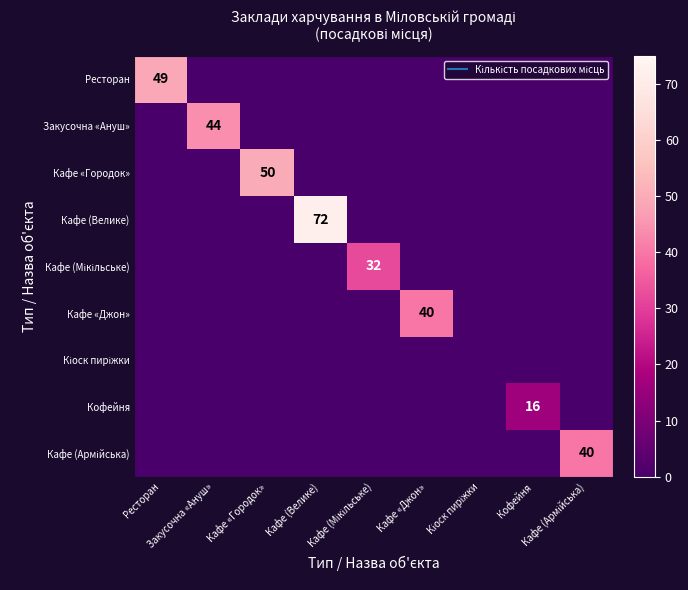

At which label does Кофейня reach its minimum?

Ресторан